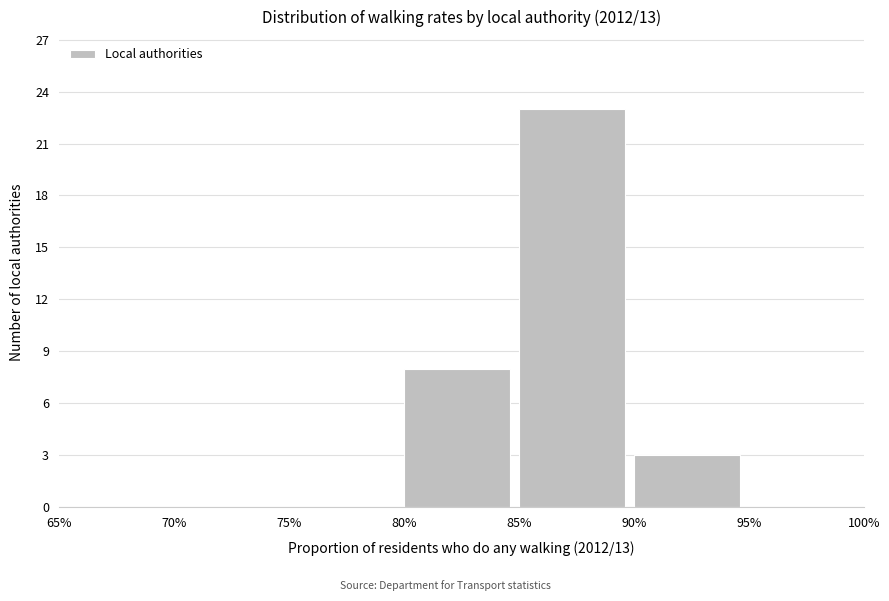

Reading left to right, transcribe this chart: for each bar, give the range it covers on the x-axis and its height. The values are not printed on the chart, so give them approximately, as read against the axis.

65% to 70%: 0
70% to 75%: 0
75% to 80%: 0
80% to 85%: 8
85% to 90%: 23
90% to 95%: 3
95% to 100%: 0